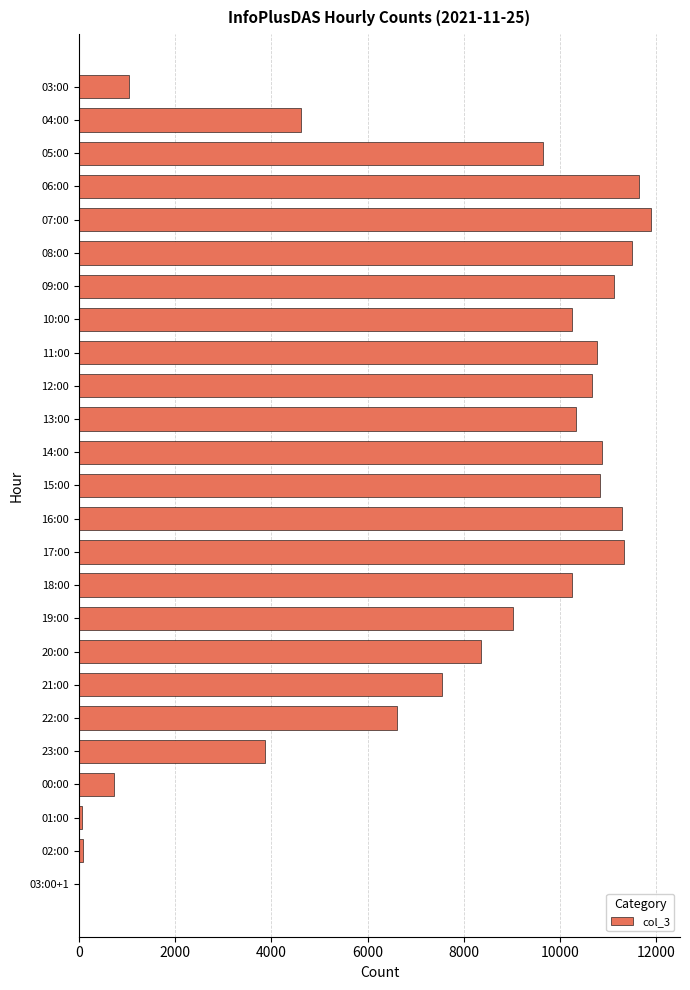

What is the maximum value shown in the chart?

11898